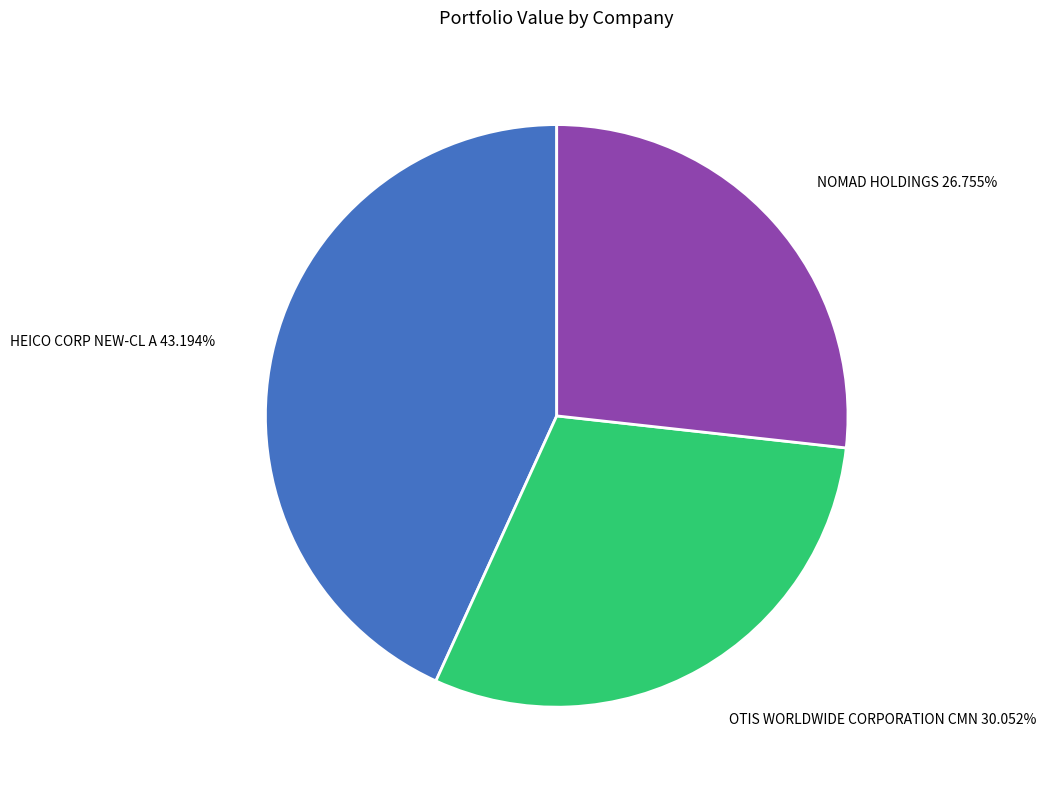

Approximately how many times larger is the value at NOMAD HOLDINGS compared to OTIS WORLDWIDE CORPORATION CMN?

0.9